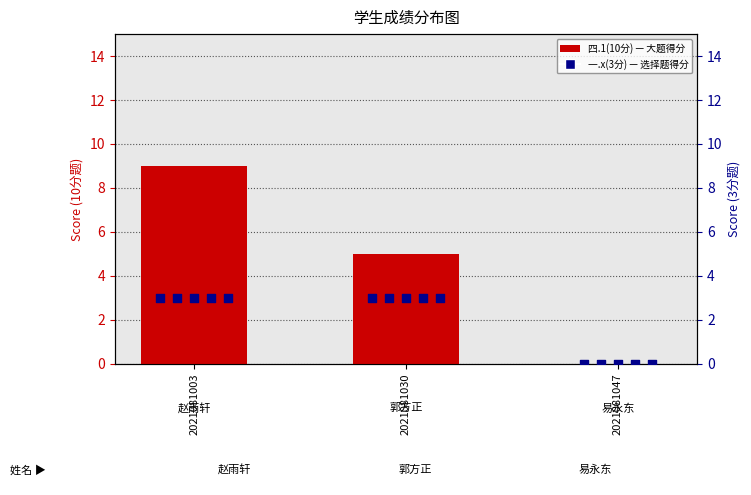

Which series contains the highest Y value?

四.1(10分)